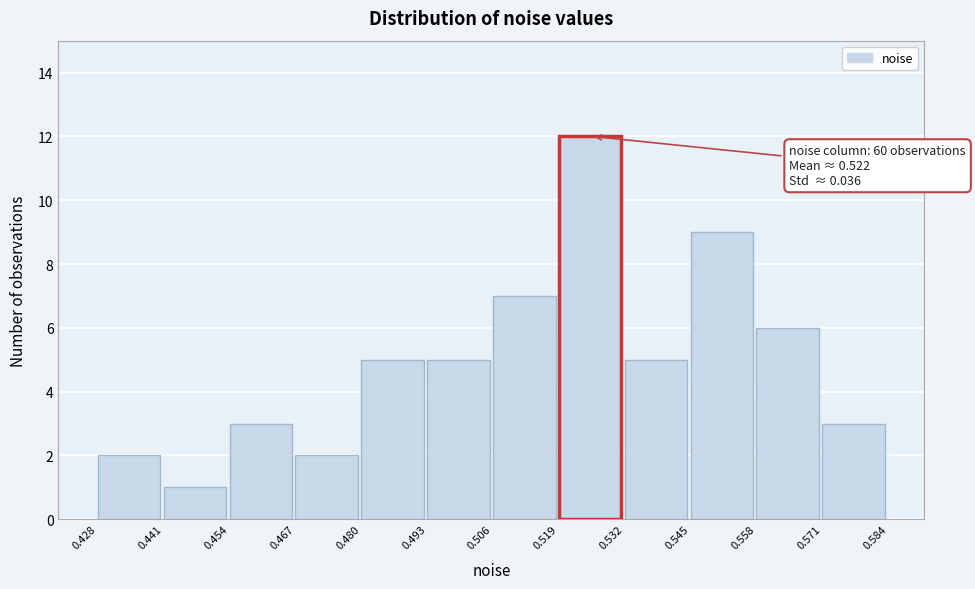

Which range on the x-axis has the tallest bar?

0.519 to 0.532